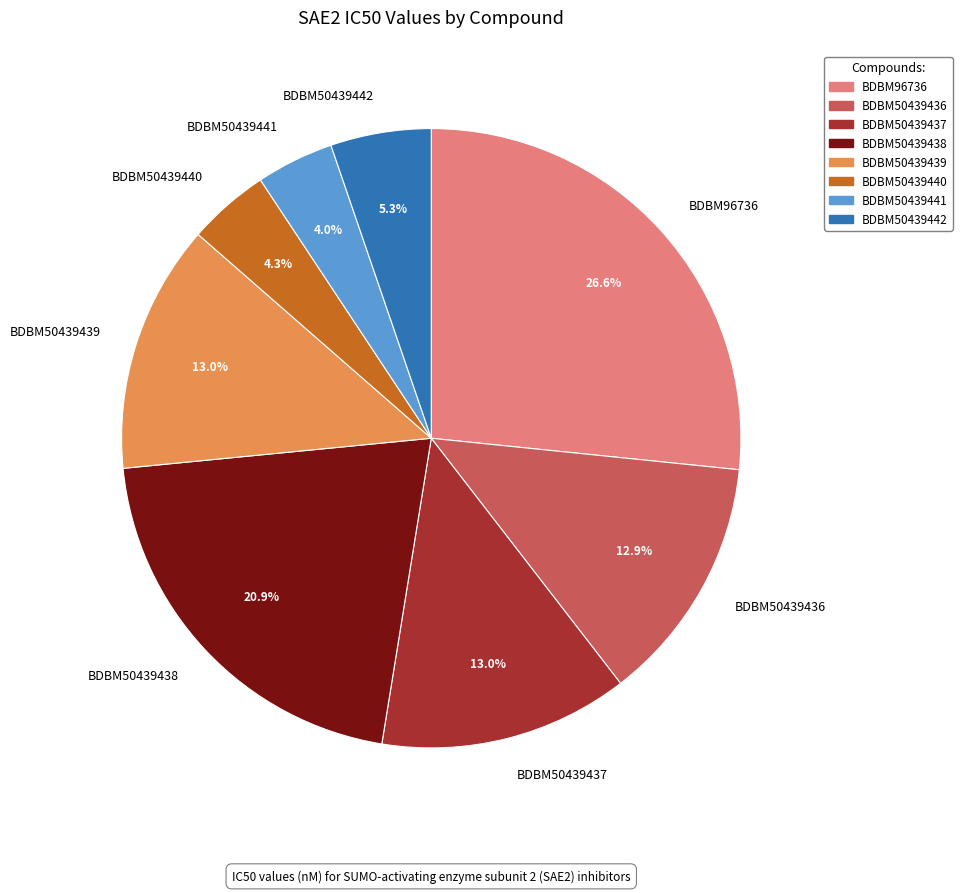

What is the largest slice in the pie chart?

BDBM96736